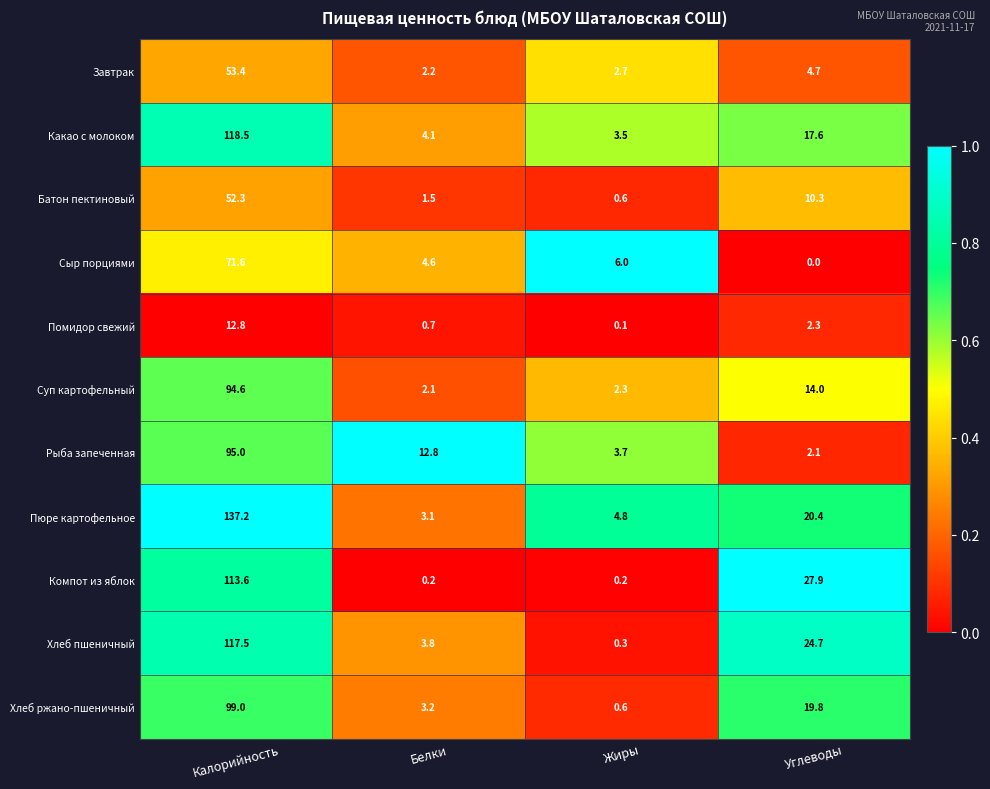

Rank the series at Калорийность from highest to lowest value.

Пюре картофельное, Какао с молоком, Хлеб пшеничный, Компот из яблок, Хлеб ржано-пшеничный, Рыба запеченная, Суп картофельный, Сыр порциями, Завтрак, Батон пектиновый, Помидор свежий